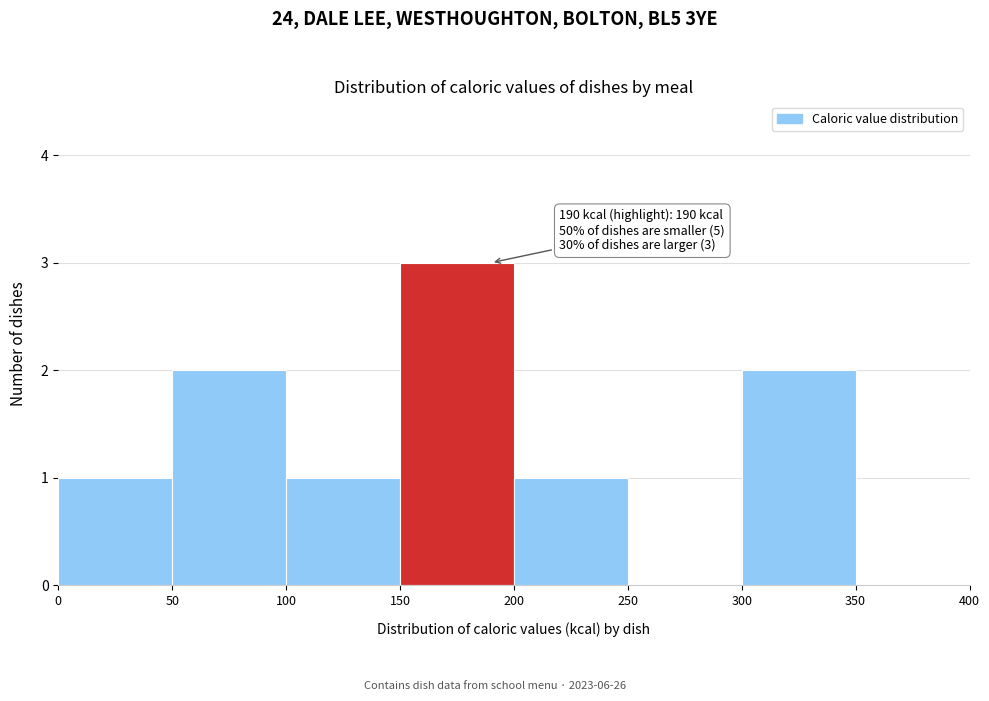

Over which range of the x-axis is the bar tallest?

150 to 200